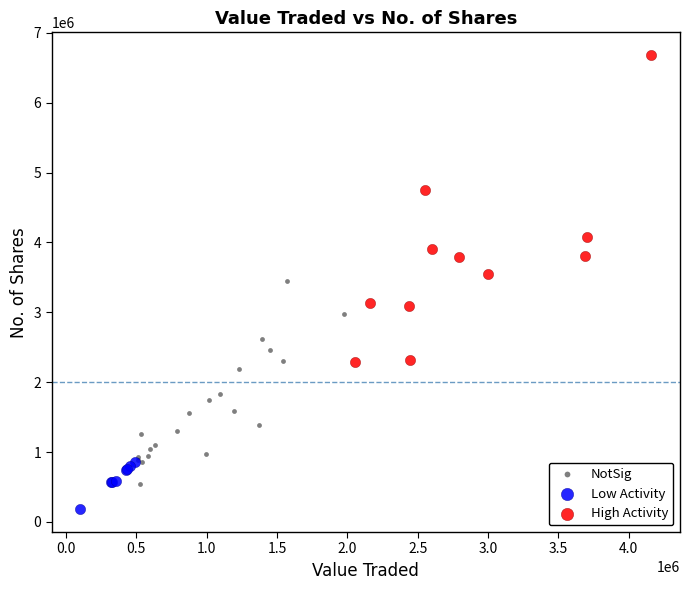

Which series contains the lowest Y value?

Low Activity